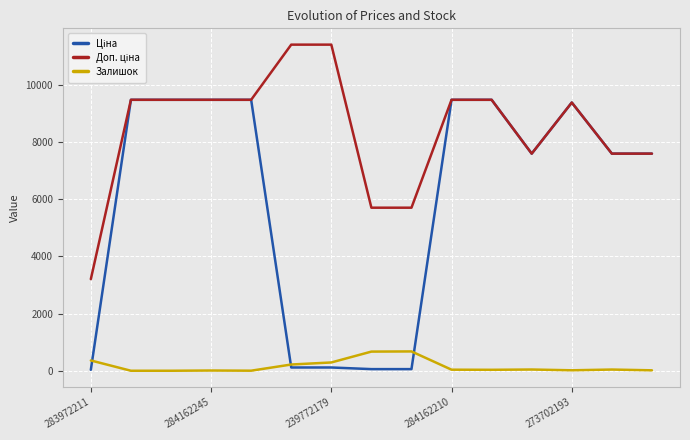

What is the highest value of the Залишок series?

676.0